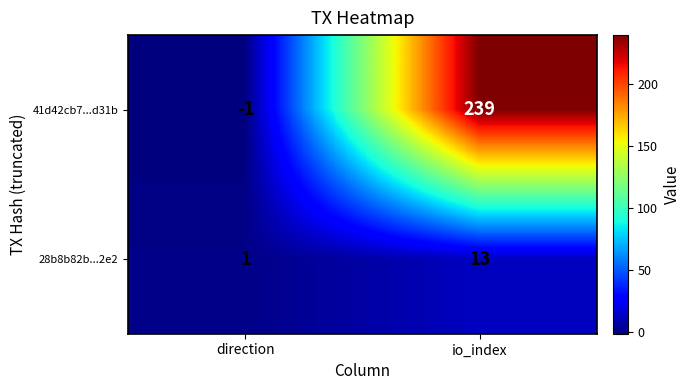

What is the sum of all 28b8b82b...2e2 values?

14